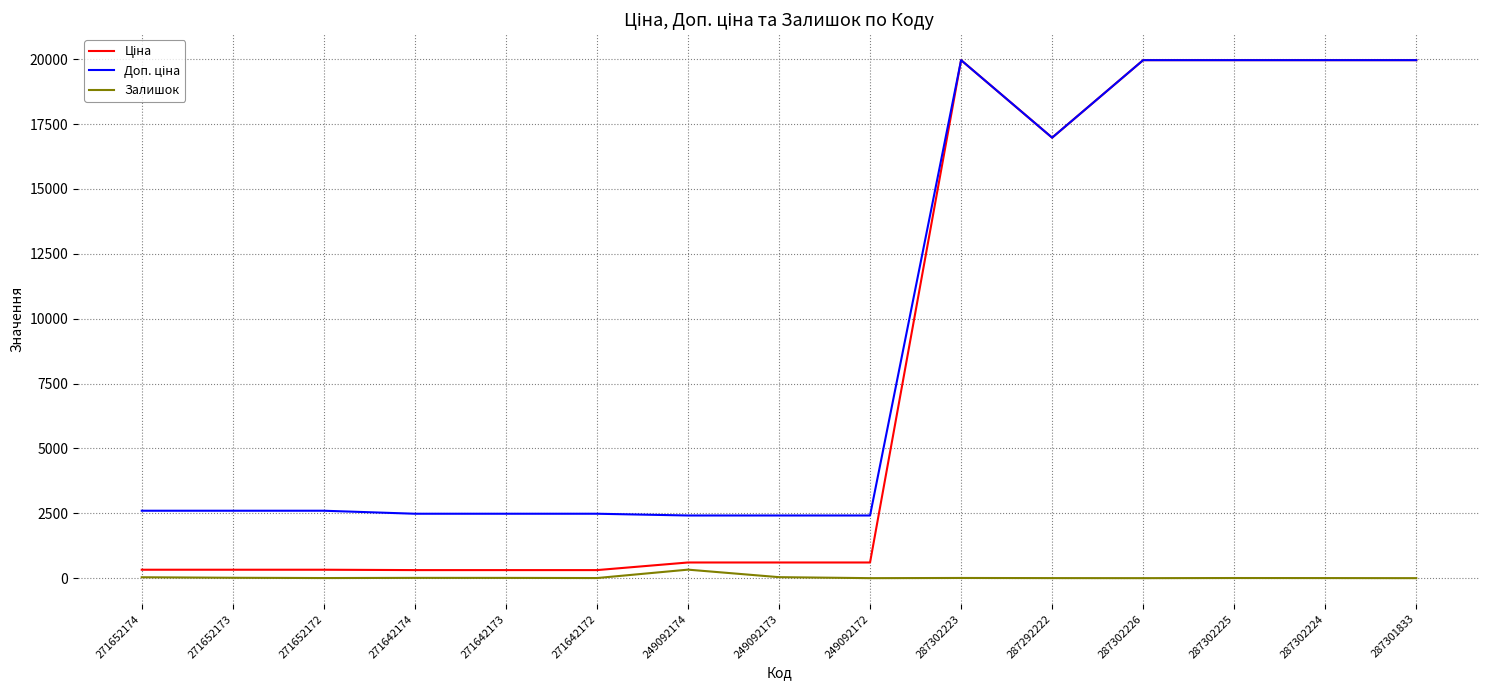

The value of Залишок at 249092173 is 38.0. True or false?

True